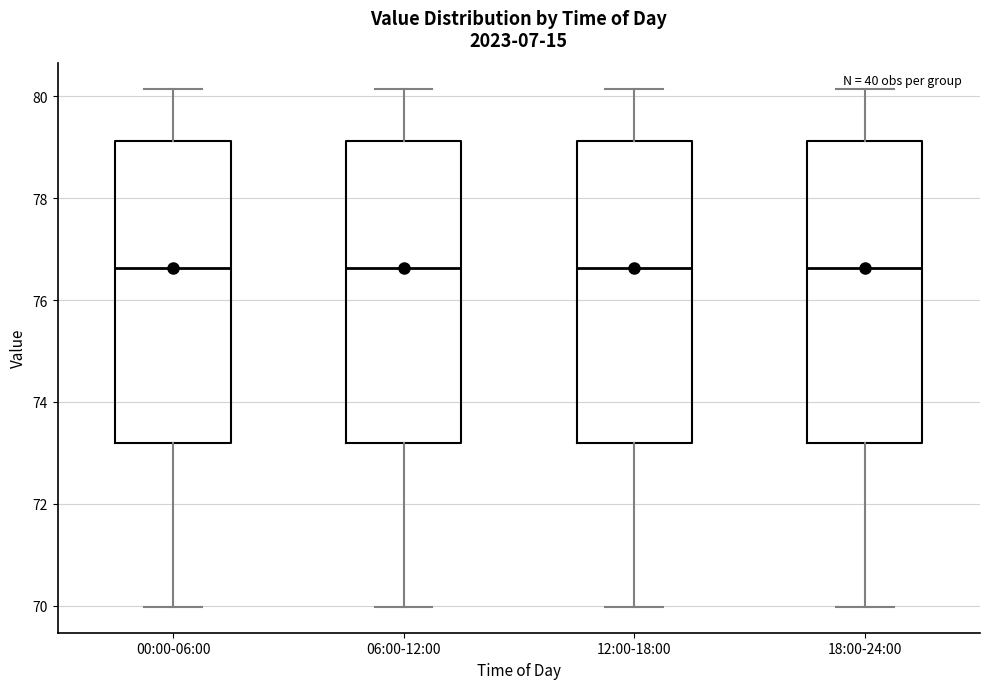

Reading left to right, read every box against the y-axis: the position of its median line, the range the box covers, and the ends of its whiskers. The values are not printed on the chart, so give them approximately, as read against the axis.

00:00-06:00: median 76.6, box 73.2 to 79.2, whiskers 70.0 to 80.2
06:00-12:00: median 76.6, box 73.2 to 79.2, whiskers 70.0 to 80.2
12:00-18:00: median 76.6, box 73.2 to 79.2, whiskers 70.0 to 80.2
18:00-24:00: median 76.6, box 73.2 to 79.2, whiskers 70.0 to 80.2